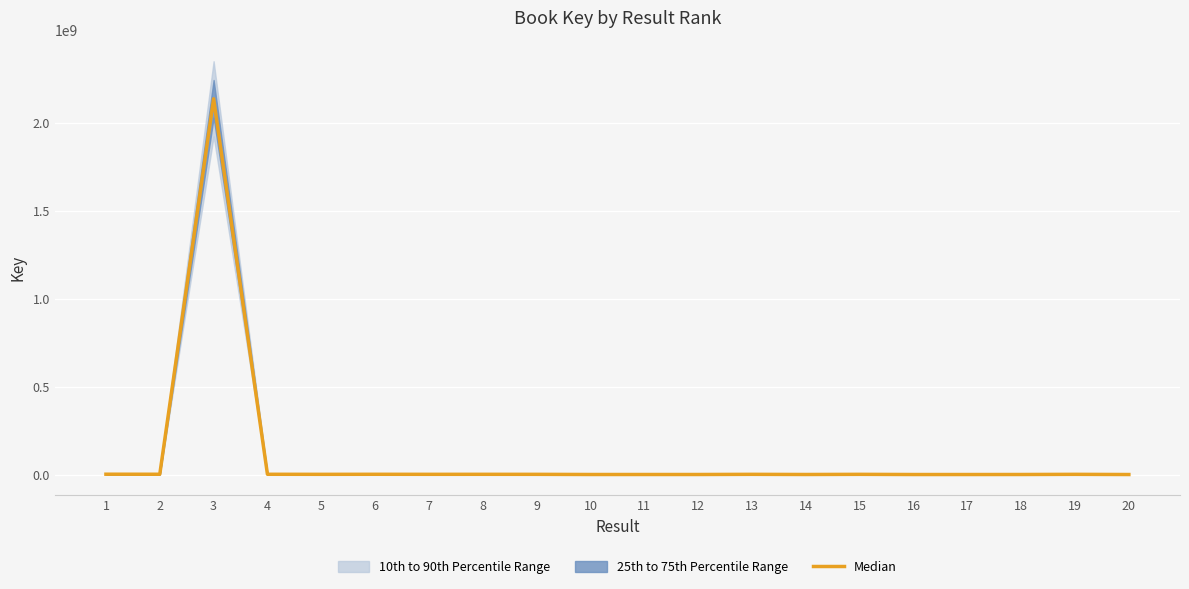

List the labels in order of value, largest first.

3, 1, 2, 4, 6, 8, 7, 13, 15, 5, 19, 9, 14, 18, 12, 10, 11, 20, 17, 16